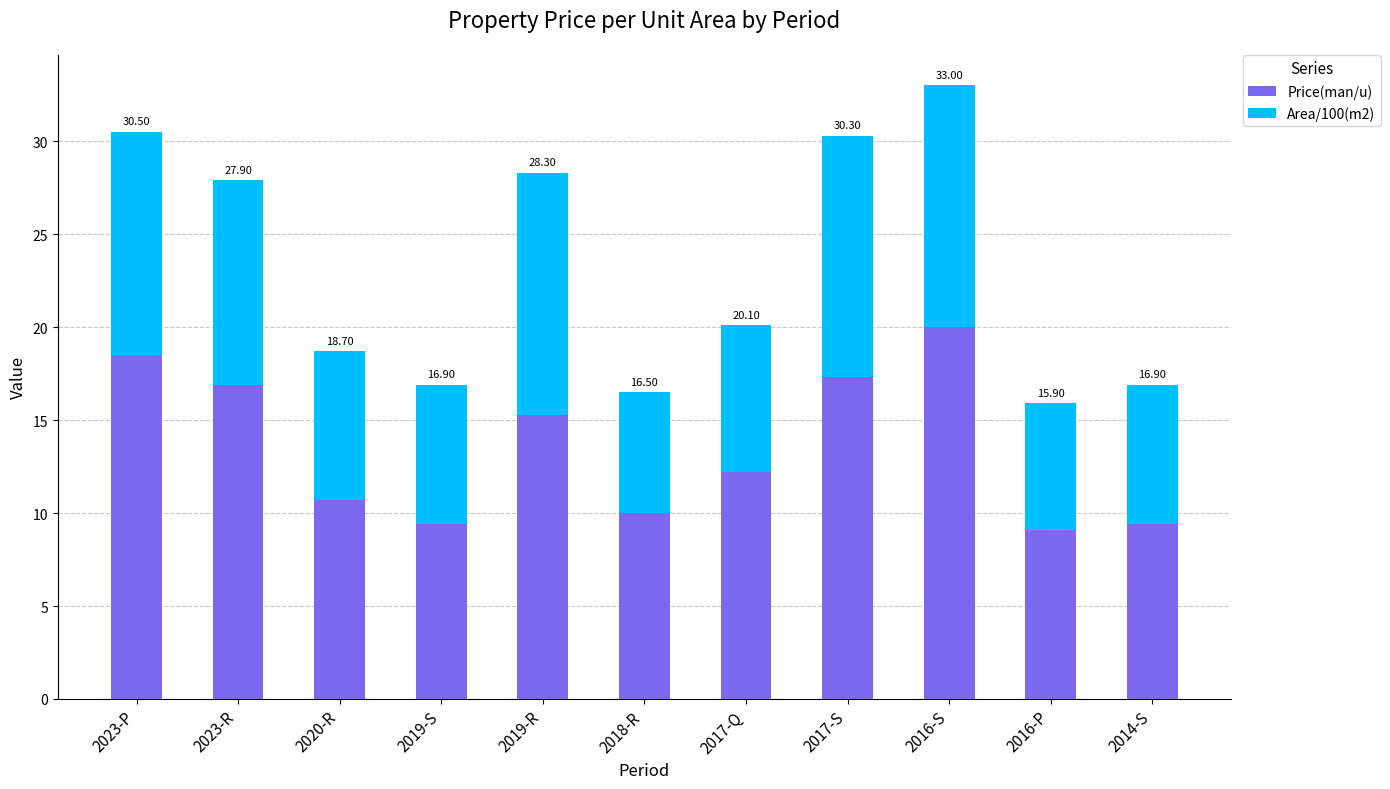

Rank the series by their maximum value, from highest to lowest.

Price(man/u), Area/100(m2)